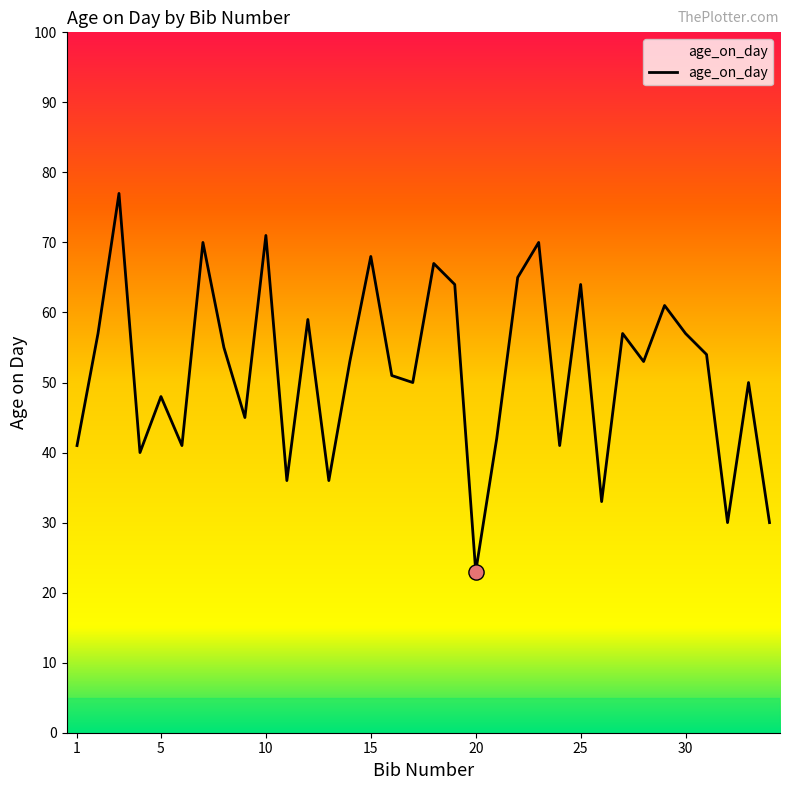

What is the greatest value displayed?

77